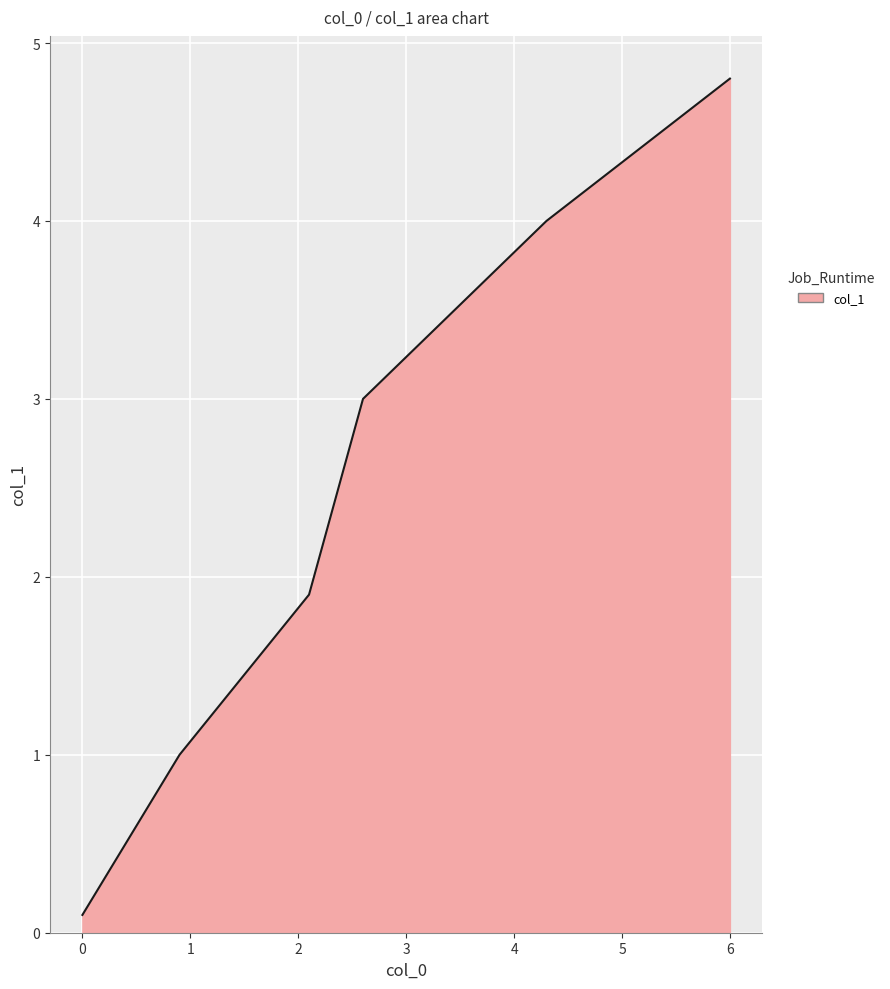

Count the number of data series in this chart.

1